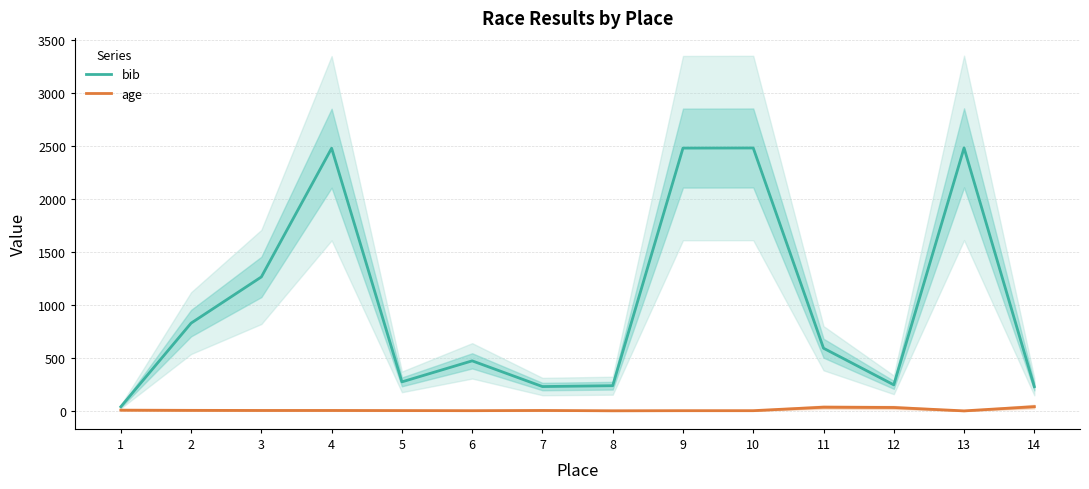

Which category has the lowest value in the age series?

13